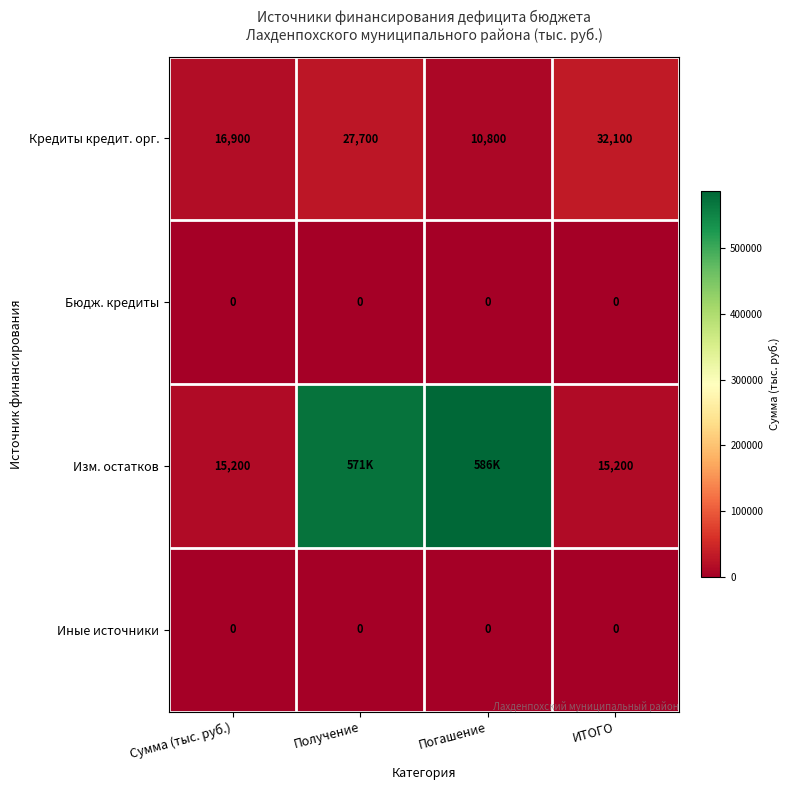

Is the value of Кредиты кредит. орг. at Сумма (тыс. руб.) greater than the value of Изм. остатков at ИТОГО?

Yes